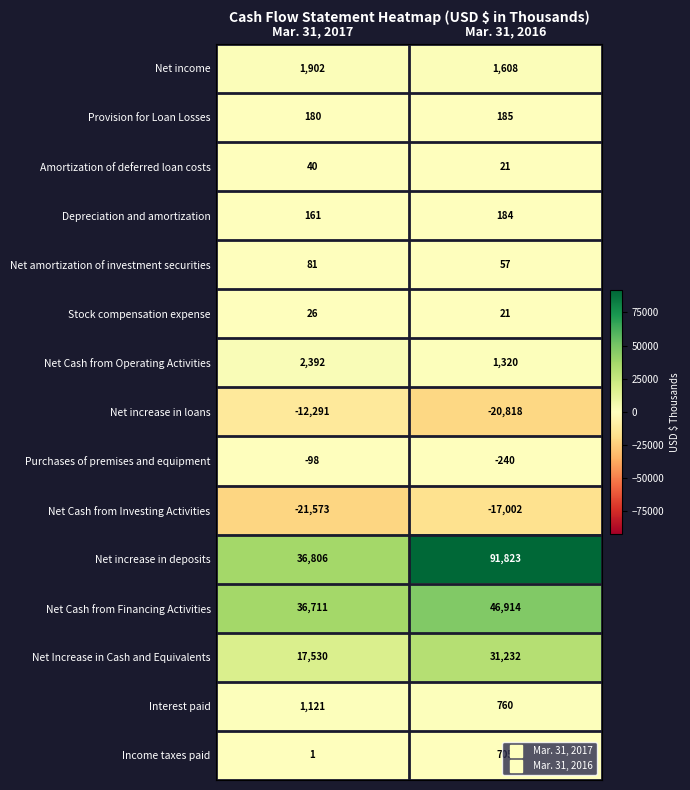

What is the total value across all series at Mar. 31, 2016?

136770